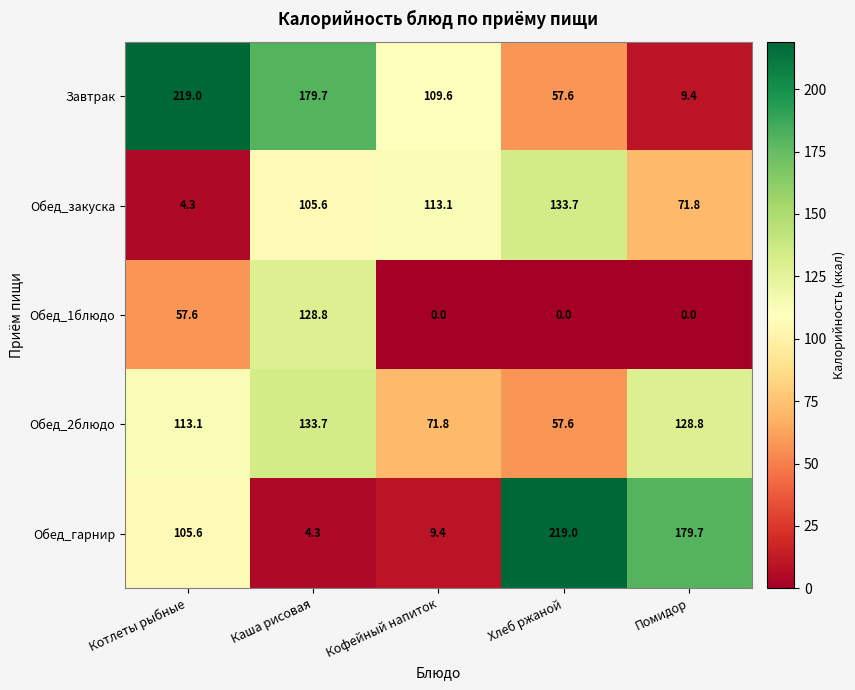

At which label is Обед_1блюдо closest to 64?

Котлеты рыбные